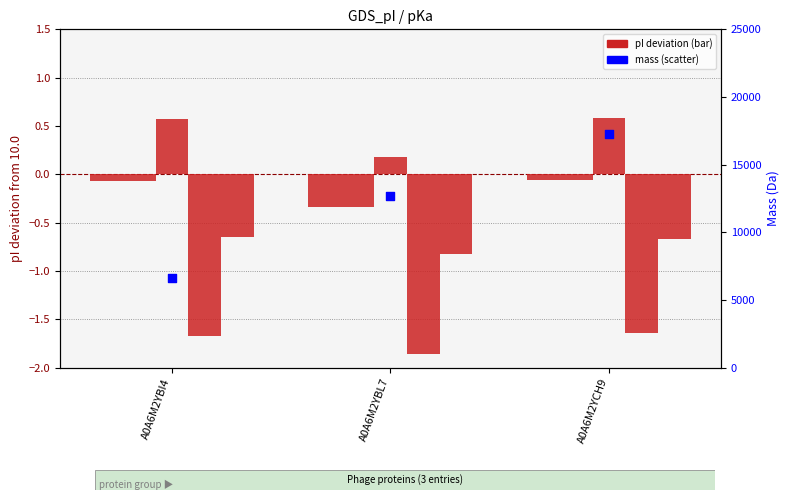

Is the value of pI (EMBOSS) at A0A6M2YBI4 greater than the value of mass (Da) at A0A6M2YBI4?

No